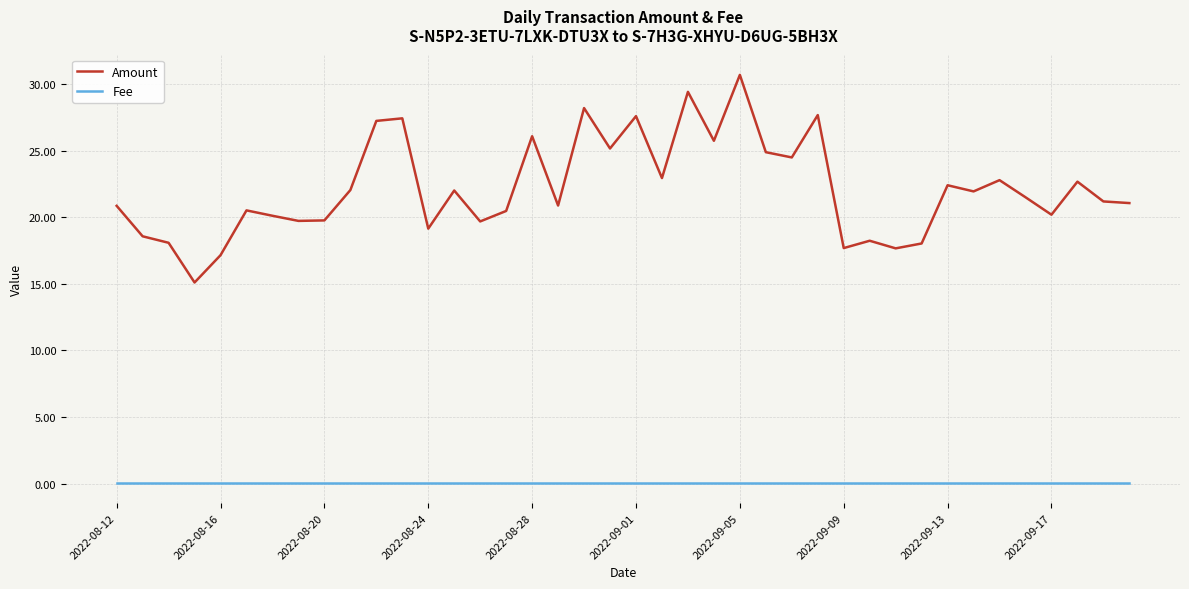

List the series in order of their peak value, highest first.

Amount, Fee